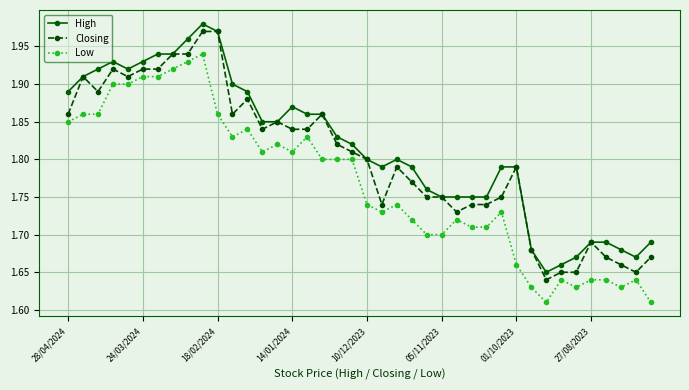

True or false: Low and High cross at least once.

False